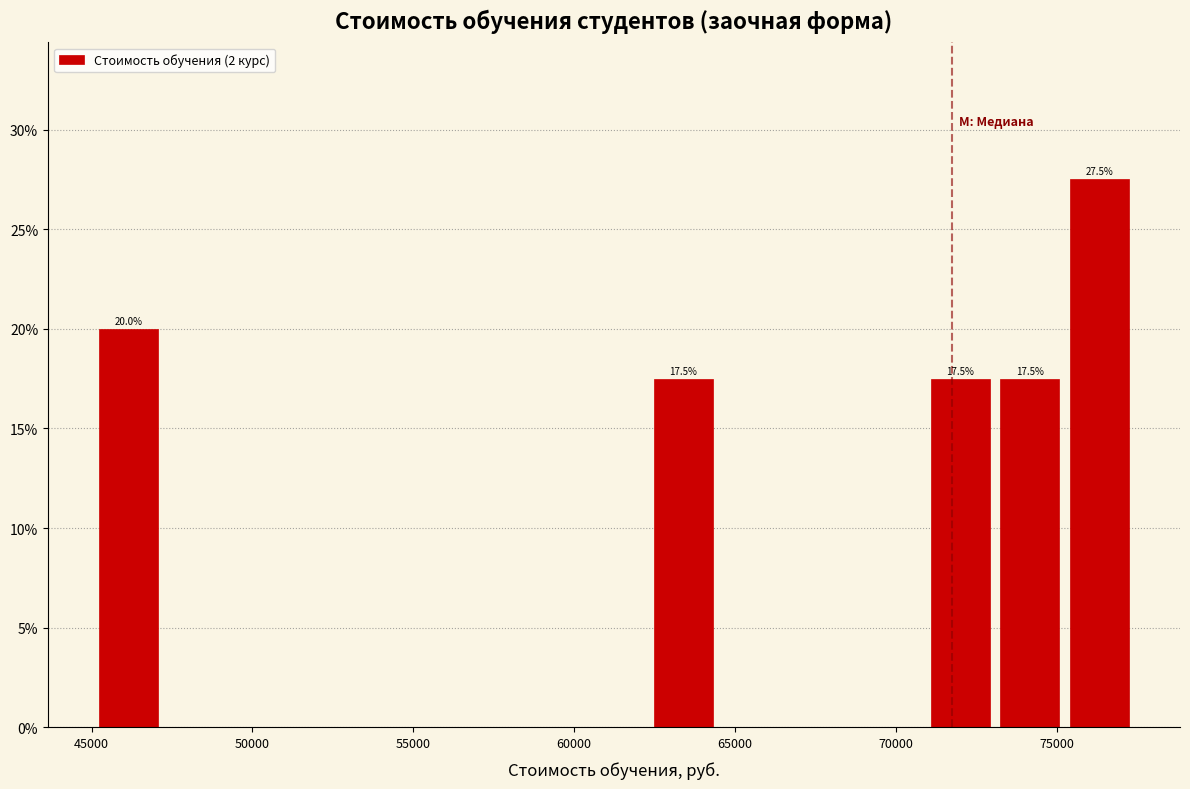

Over which range of the x-axis is the bar tallest?

75000 to 77500